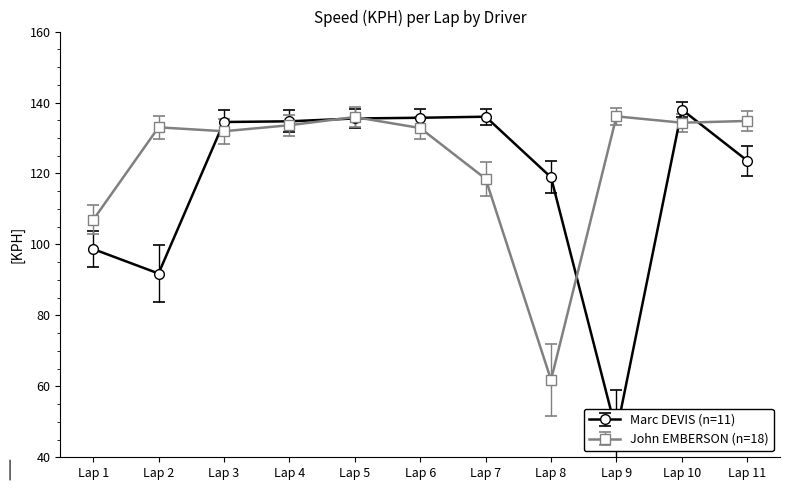

Which label corresponds to the smallest value in the chart?

Lap 9